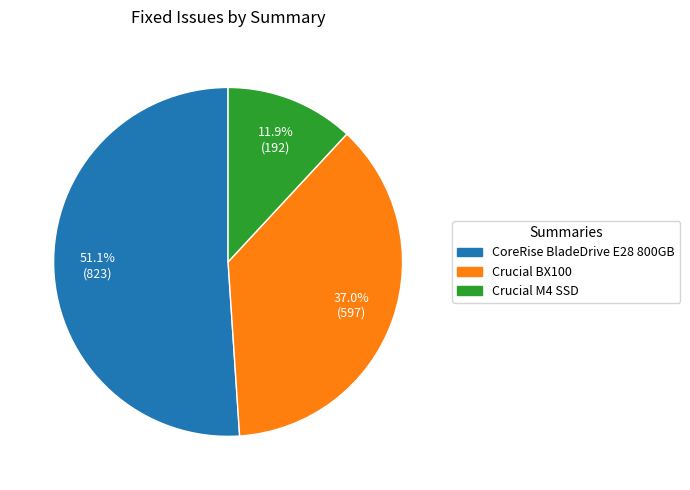

To the nearest percent, what is the difference between the largest and smallest slice percentages?

39%